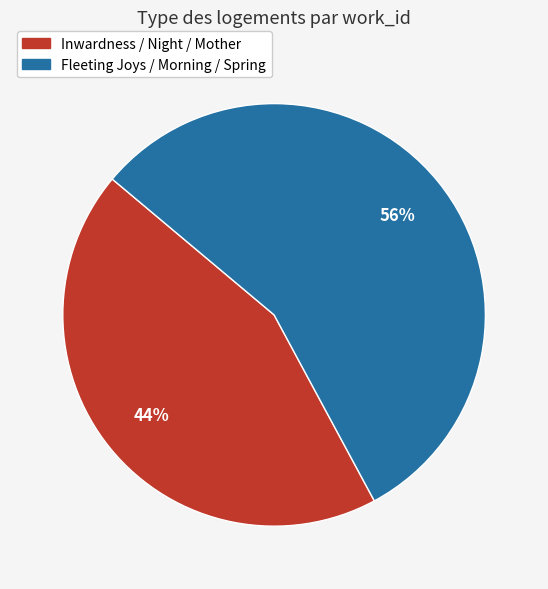

To the nearest percent, what is the difference between the largest and smallest slice percentages?

12%